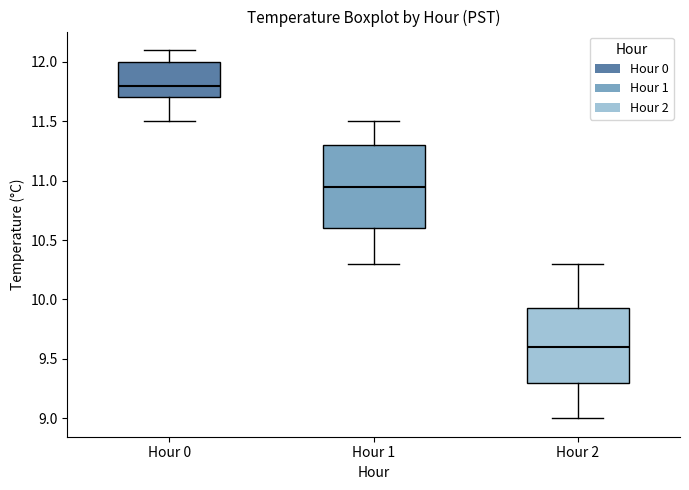

Where does the median line of the box for Hour 0 sit on the y-axis? The values are not printed on the chart, so give them approximately, as read against the axis.

11.80